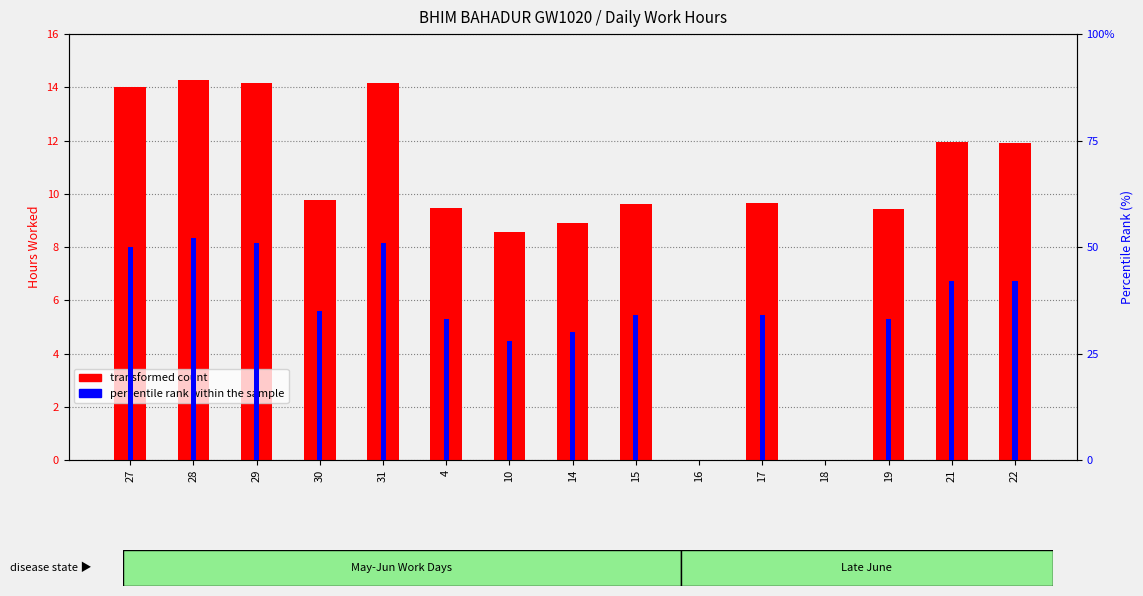

What is the average value of the percentile rank within the sample series?

34.3